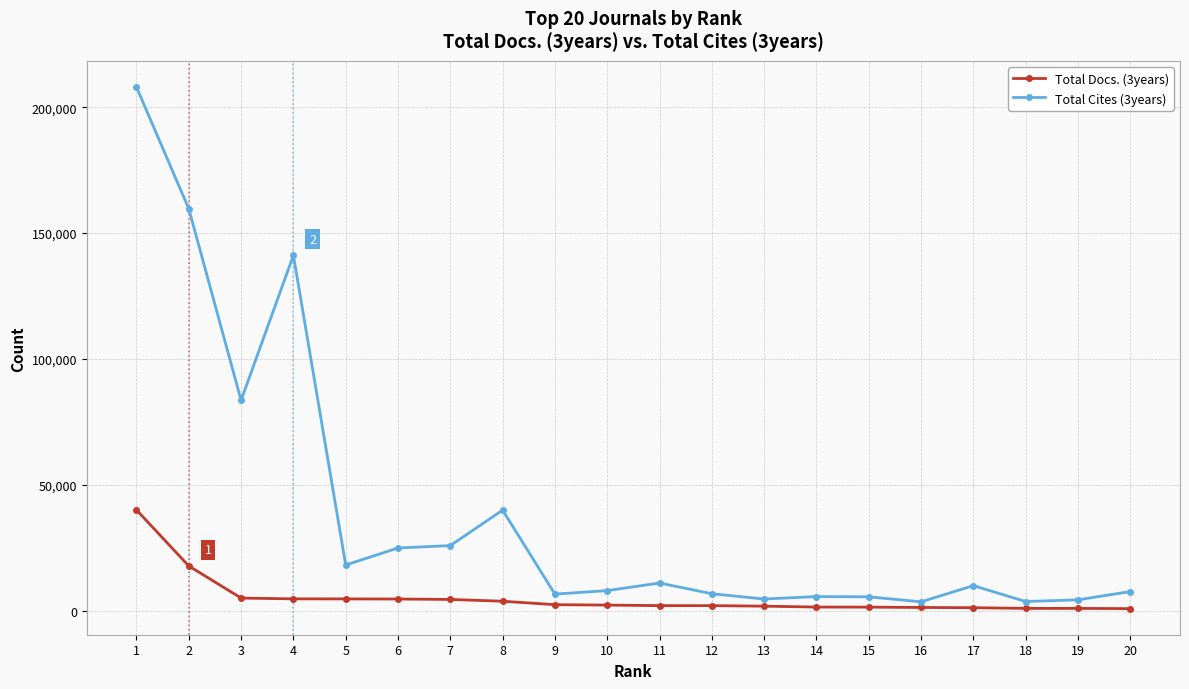

List the series in order of their overall mean, lowest first.

Total Docs. (3years), Total Cites (3years)